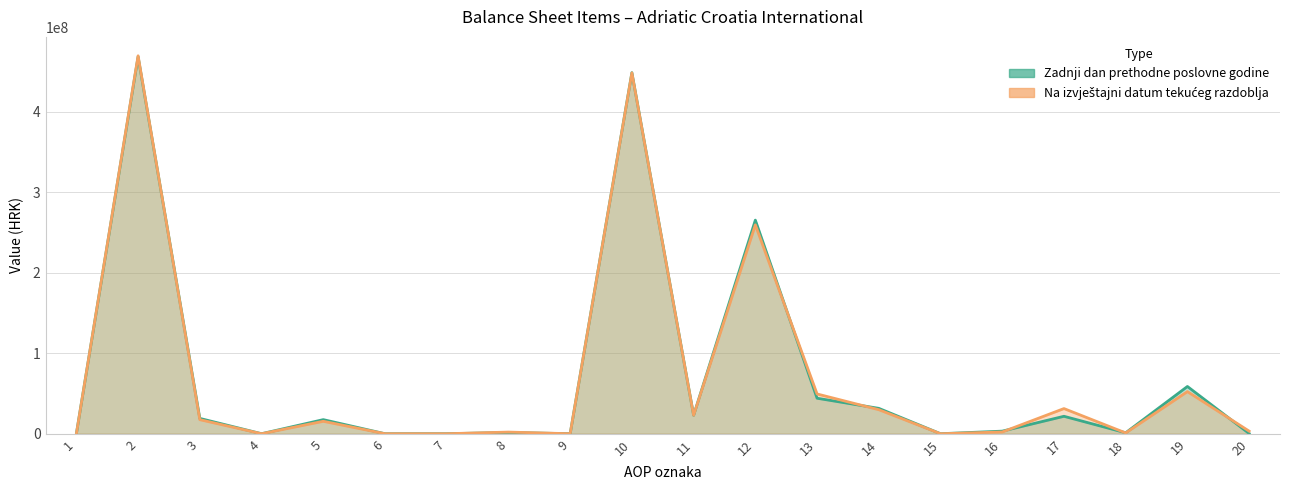

How many positive values does the Na izvještajni datum tekućeg razdoblja series have?

14